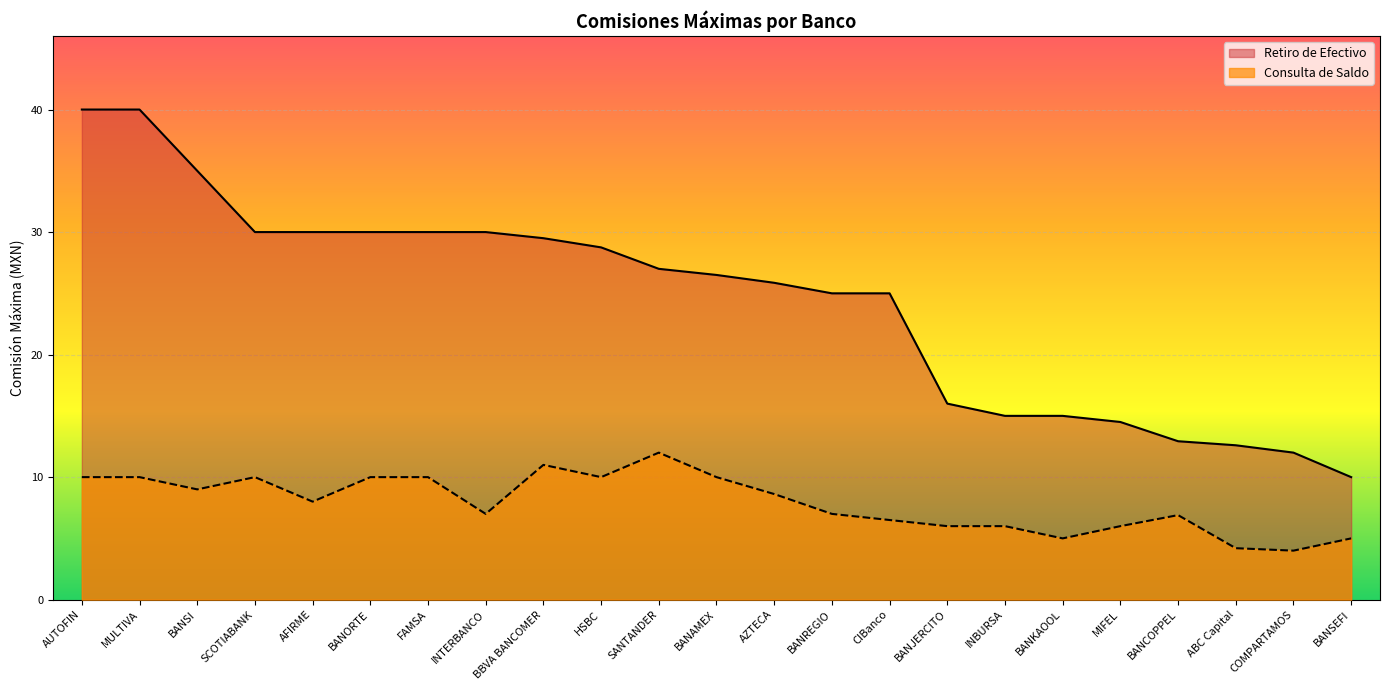

At which category does Consulta de Saldo reach its first local peak?

SCOTIABANK